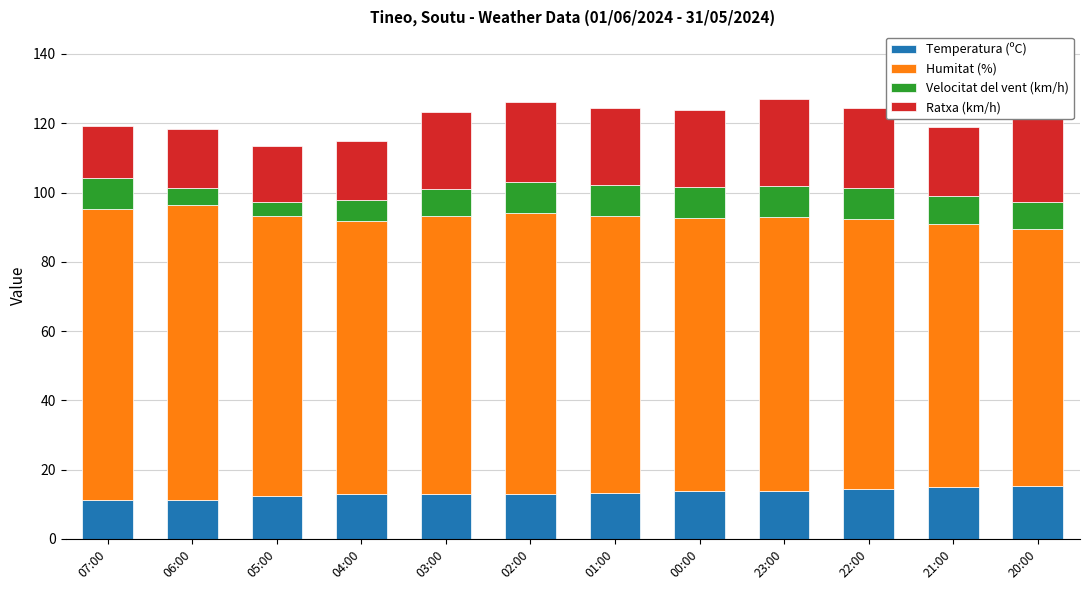

What are all the series names shown in the legend?

Temperatura (ºC), Humitat (%), Velocitat del vent (km/h), Ratxa (km/h)